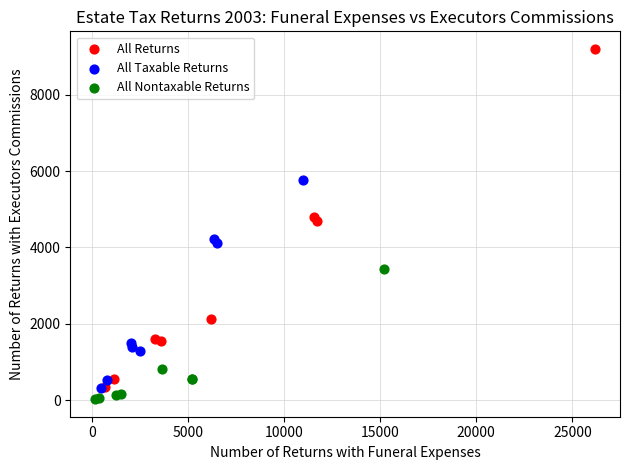

Which series has the largest Y range (max minus min)?

All Returns